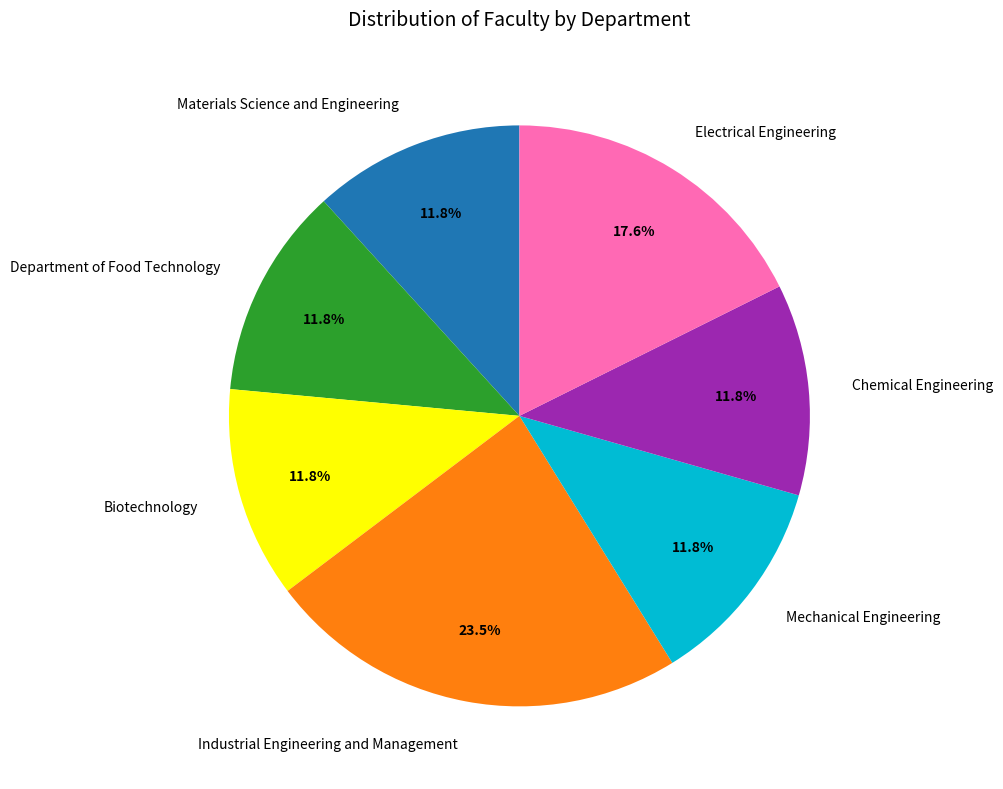

What percentage is NOT represented by Industrial Engineering and Management?

76.5%